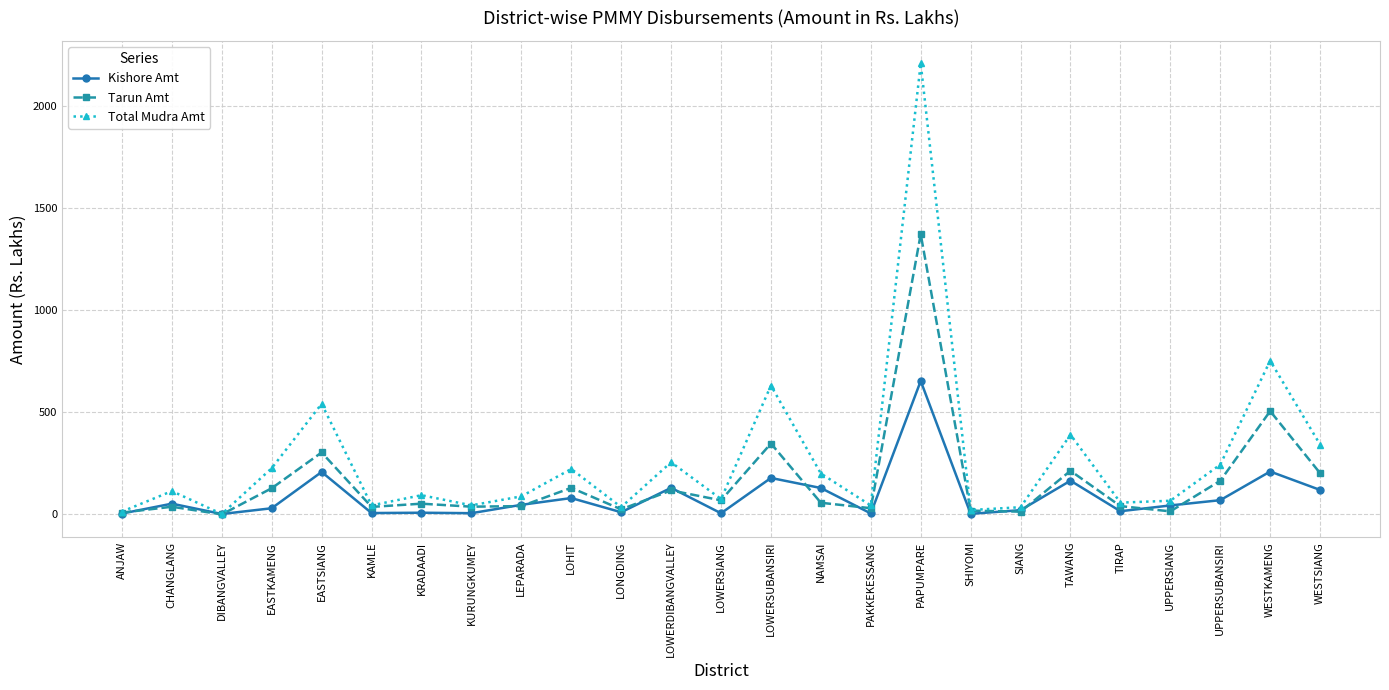

Which series has the largest total across all categories?

Total Mudra Amt